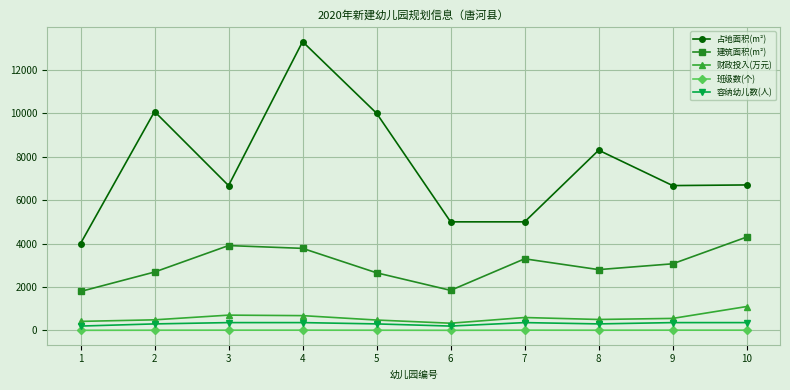

In 建筑面积(m²), how many points are higher than both neighbors (excluding endpoints)?

2